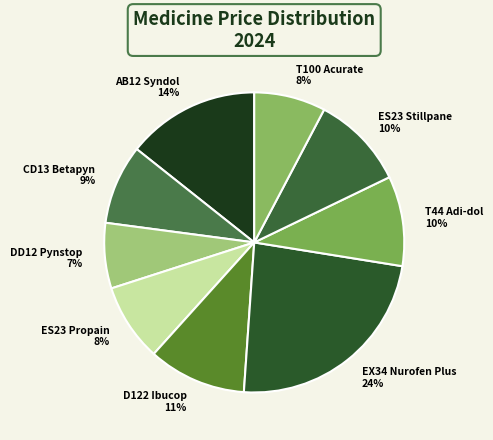

To the nearest percent, what percentage of the pie is AB12 Syndol?

14%